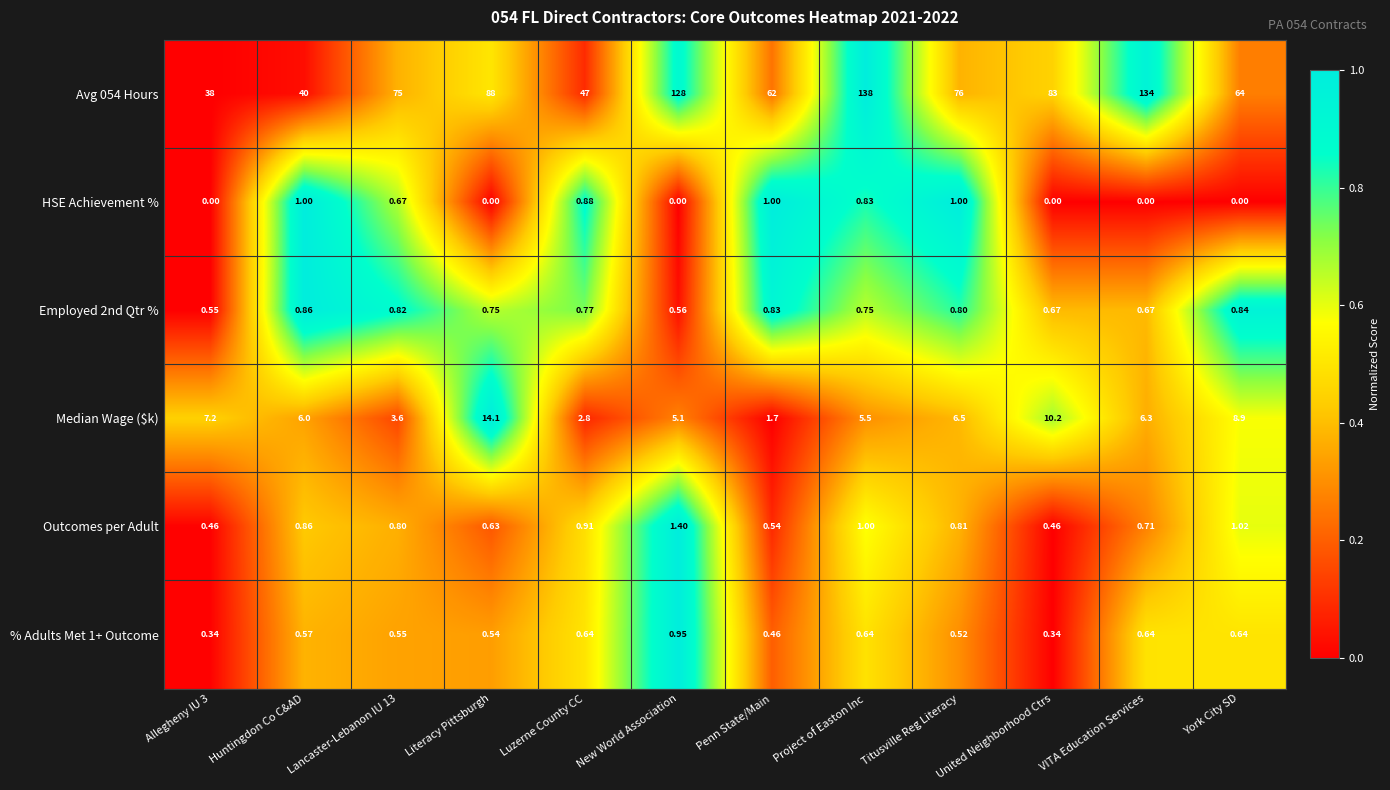

Which category has the highest value in the % Adults Met 1+ Outcome series?

New World Association